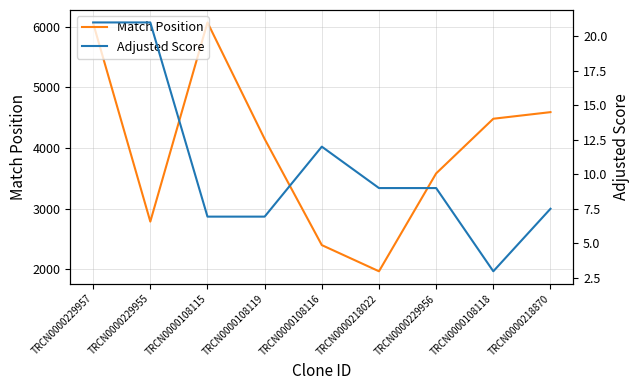

Reading left to right, what are all the values shown in this chart?

Match Position: TRCN0000229957=6060.0	TRCN0000229955=2786.0	TRCN0000108115=6072.0	TRCN0000108119=4149.0	TRCN0000108116=2398.0	TRCN0000218022=1966.0	TRCN0000229956=3581.0	TRCN0000108118=4483.0	TRCN0000218870=4592.0
Adjusted Score: TRCN0000229957=21.0	TRCN0000229955=21.0	TRCN0000108115=6.9	TRCN0000108119=6.9	TRCN0000108116=12.0	TRCN0000218022=9.0	TRCN0000229956=9.0	TRCN0000108118=3.0	TRCN0000218870=7.5